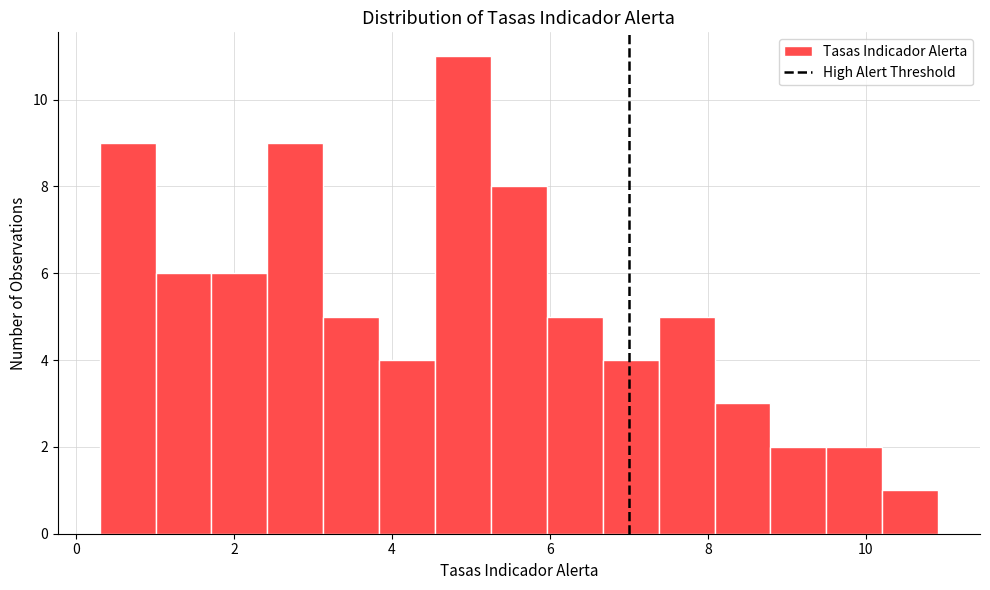

Read against the x-axis, roughly where is the centre of the tallest bar?

4.8